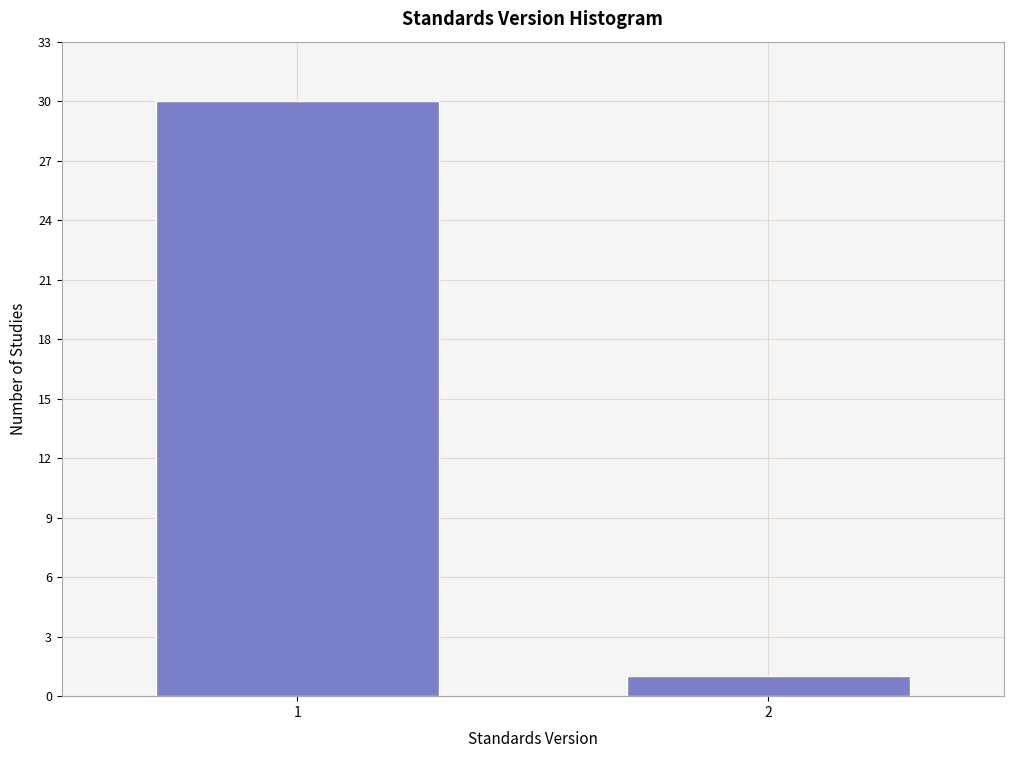

Reading left to right, extract all data points from this chart.

30	1